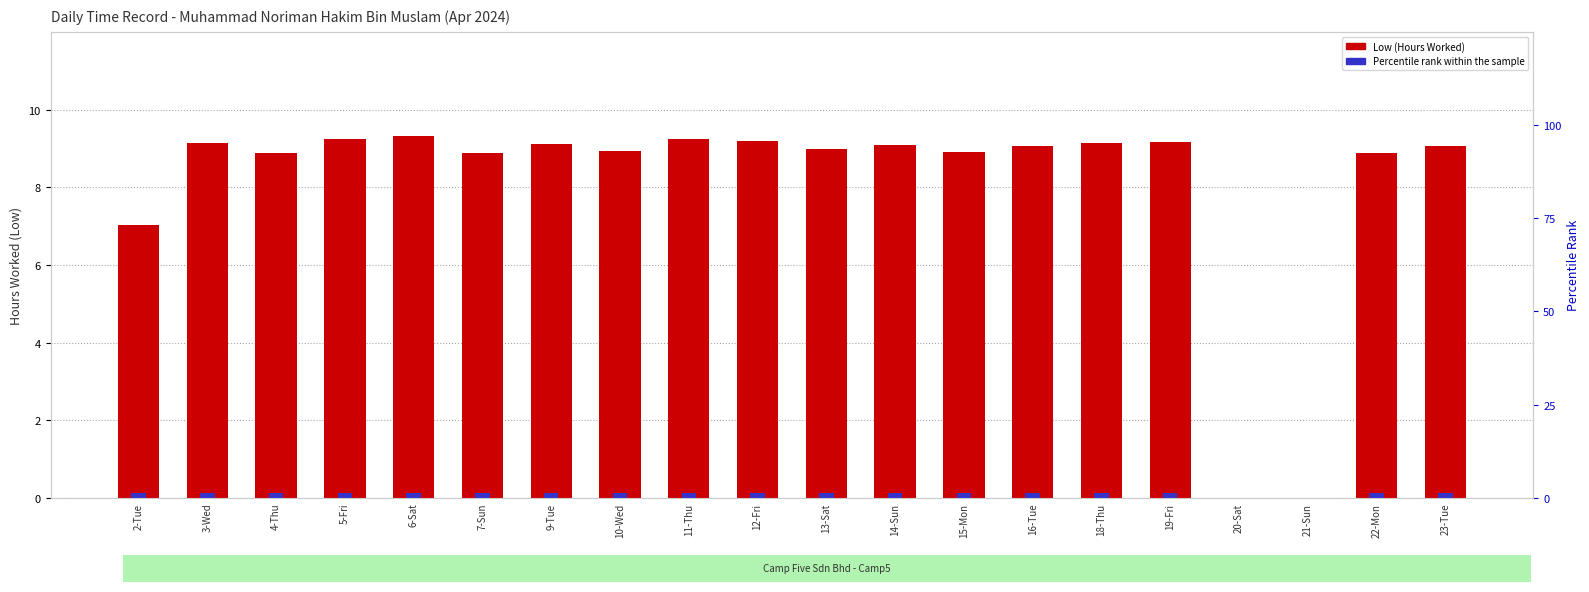

Which label corresponds to the largest value in the chart?

6-Sat